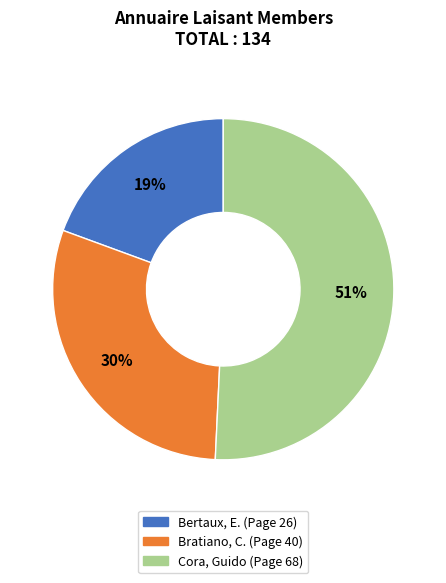

Which slice is the smallest?

Bertaux, E.